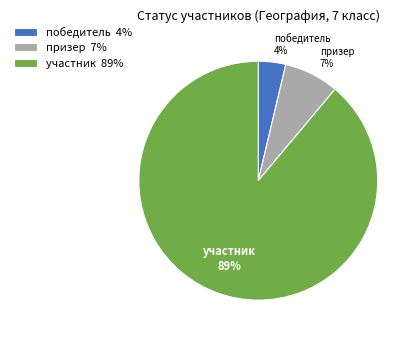

Which has a higher value, призер or участник?

участник